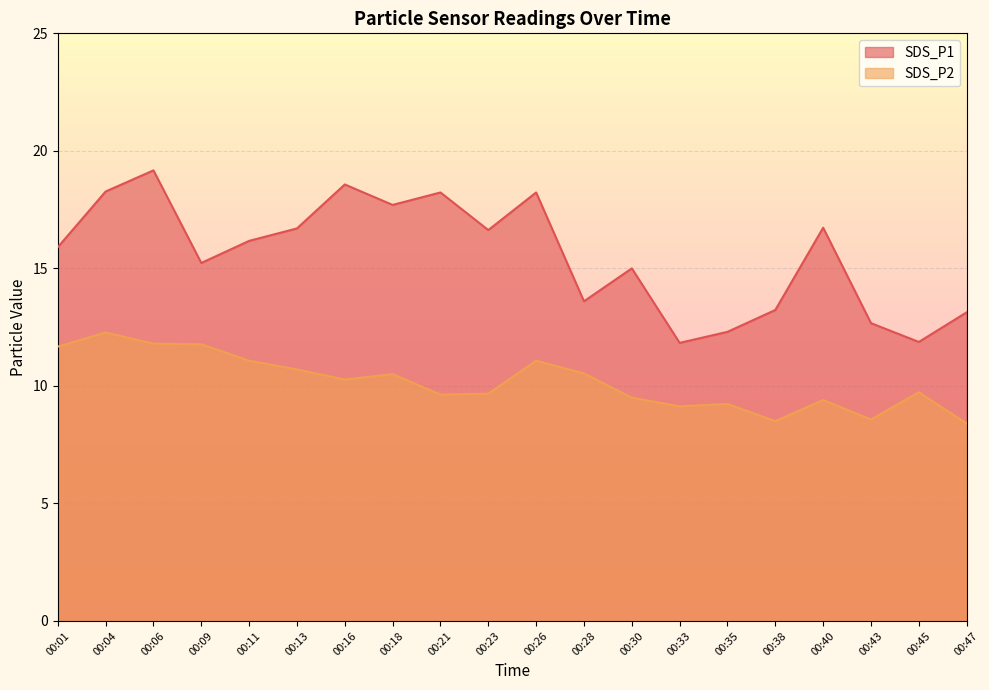

What are all the series names shown in the legend?

SDS_P1, SDS_P2